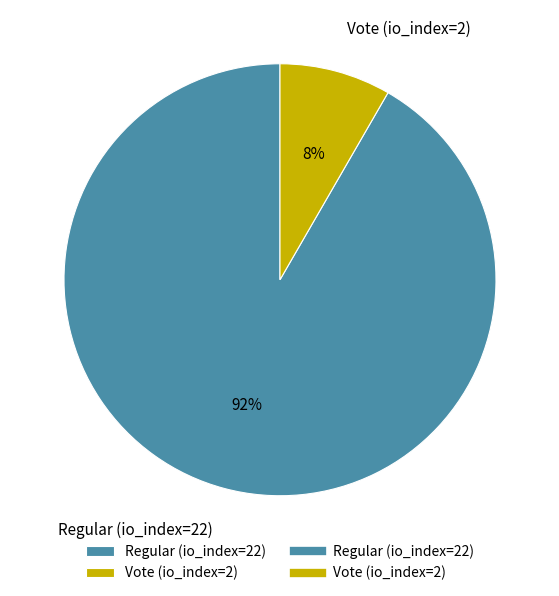

Which category has the smallest portion of the pie?

Vote (io_index=2)